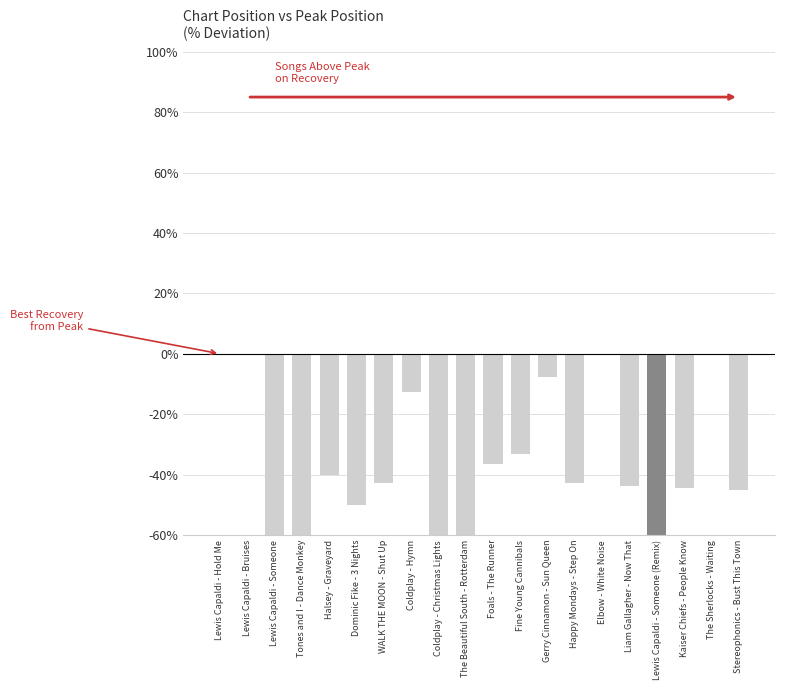

Rank the categories by value from lowest to highest.

Lewis Capaldi - Someone (Remix), Coldplay - Christmas Lights, Tones and I - Dance Monkey, The Beautiful South - Rotterdam, Lewis Capaldi - Someone, Dominic Fike - 3 Nights, Stereophonics - Bust This Town, Kaiser Chiefs - People Know, Liam Gallagher - Now That, WALK THE MOON - Shut Up, Happy Mondays - Step On, Halsey - Graveyard, Foals - The Runner, Fine Young Cannibals, Coldplay - Hymn, Gerry Cinnamon - Sun Queen, Lewis Capaldi - Hold Me, Lewis Capaldi - Bruises, Elbow - White Noise, The Sherlocks - Waiting